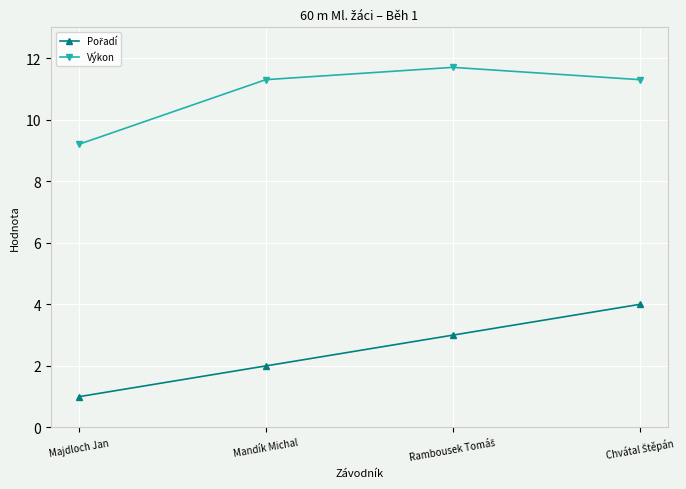

What is the label of the 3rd point from the right?

Mandík Michal